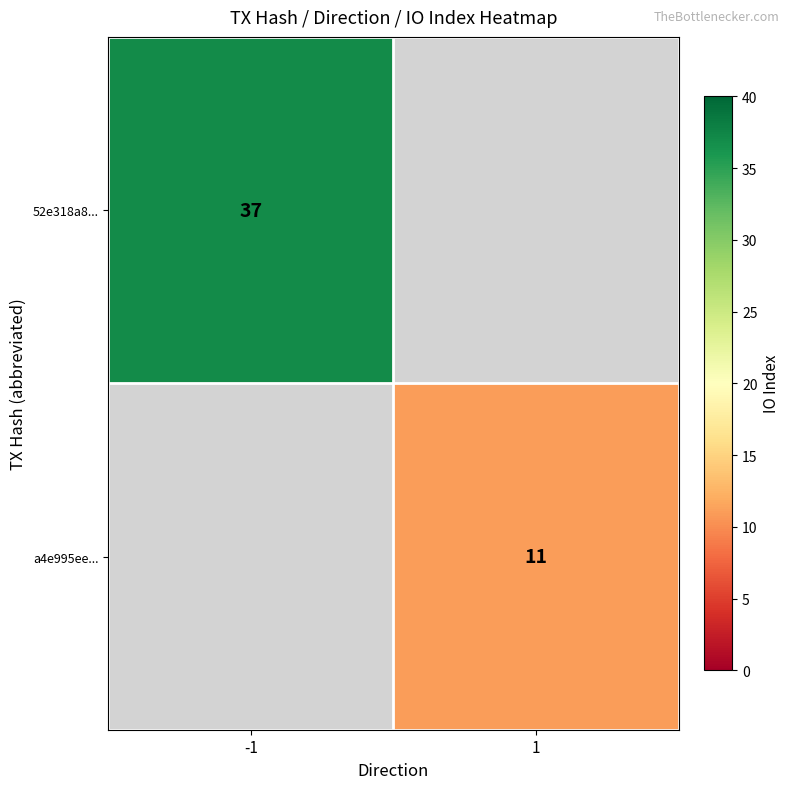

Which category has the highest value across all series?

-1